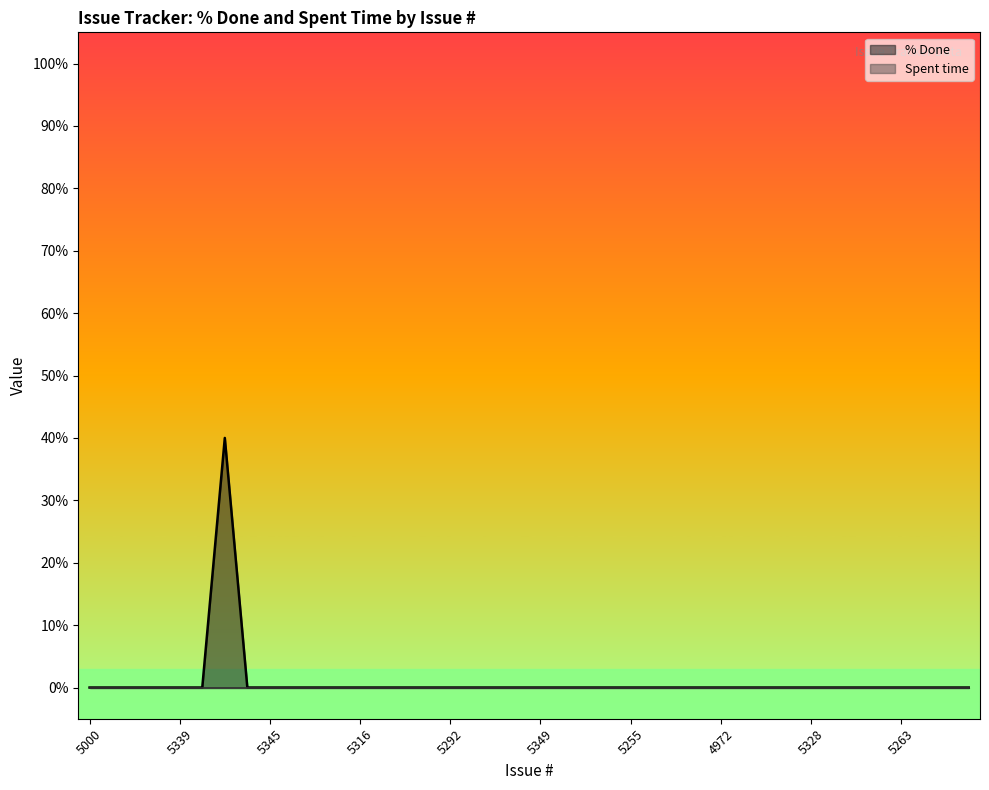

Reading left to right, transcribe all the data shown in this chart.

5000=0	4993=0	5331=0	5321=0	5339=0	5340=0	5327=40	5257=0	5345=0	5326=0	5318=0	5317=0	5316=0	5312=0	5303=0	5301=0	5292=0	5291=0	5260=0	5350=0	5349=0	5259=0	5258=0	5256=0	5255=0	5236=0	5235=0	4984=0	4972=0	4967=0	4979=0	5225=0	5328=0	5315=0	5306=0	5265=0	5263=0	4960=0	4959=0	4958=0